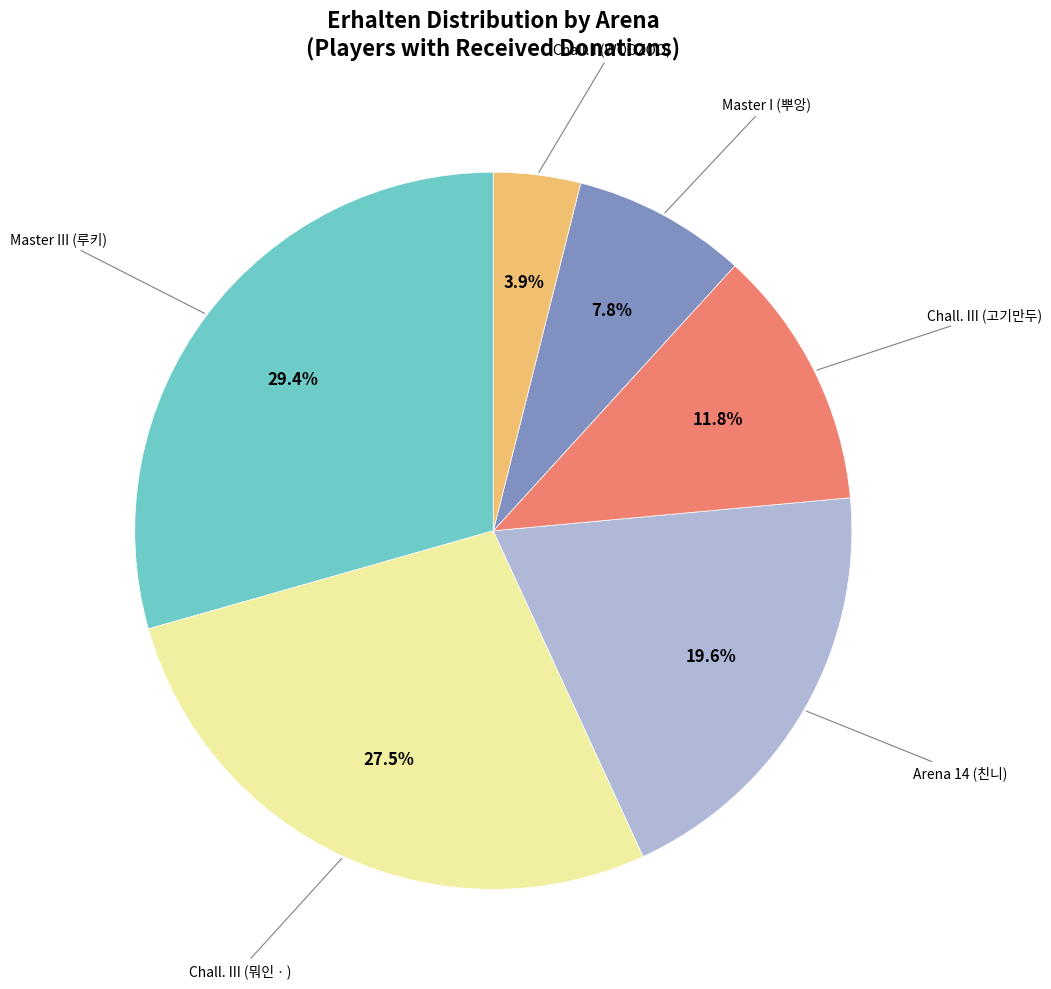

Is there a majority slice in this chart?

No